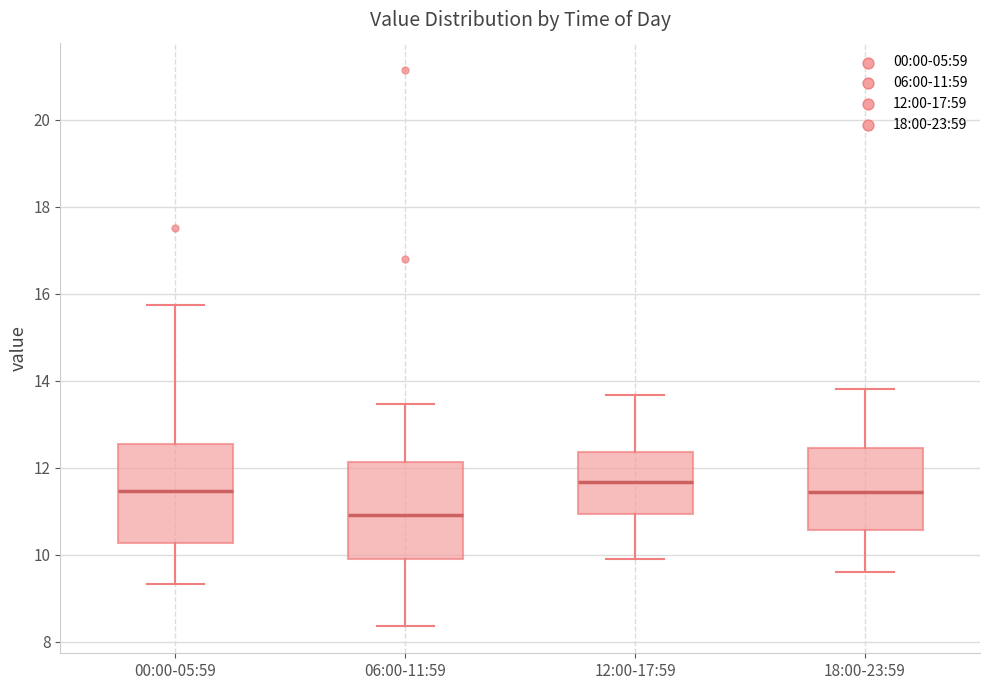

Reading left to right, transcribe this box plot: for each box, give where its median line is, the range the box spans, and where its two whiskers end, as read against the y-axis. The values are not printed on the chart, so give them approximately, as read against the axis.

00:00-05:59: median 11.4, box 10.2 to 12.6, whiskers 9.4 to 15.8
06:00-11:59: median 11.0, box 10.0 to 12.2, whiskers 8.4 to 13.4
12:00-17:59: median 11.6, box 11.0 to 12.4, whiskers 10.0 to 13.6
18:00-23:59: median 11.4, box 10.6 to 12.4, whiskers 9.6 to 13.8